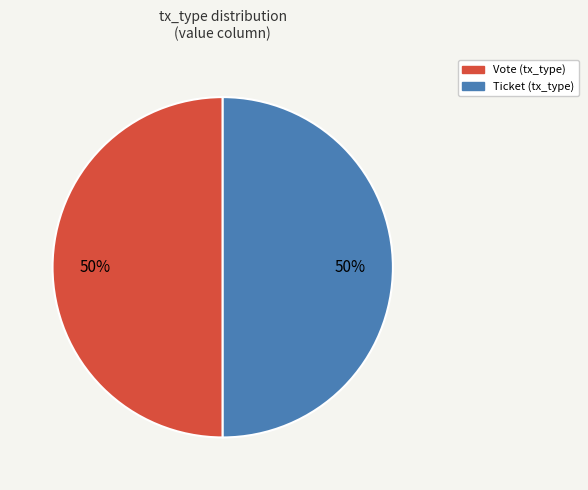

Combined, do Ticket and Vote account for over 50%?

Yes